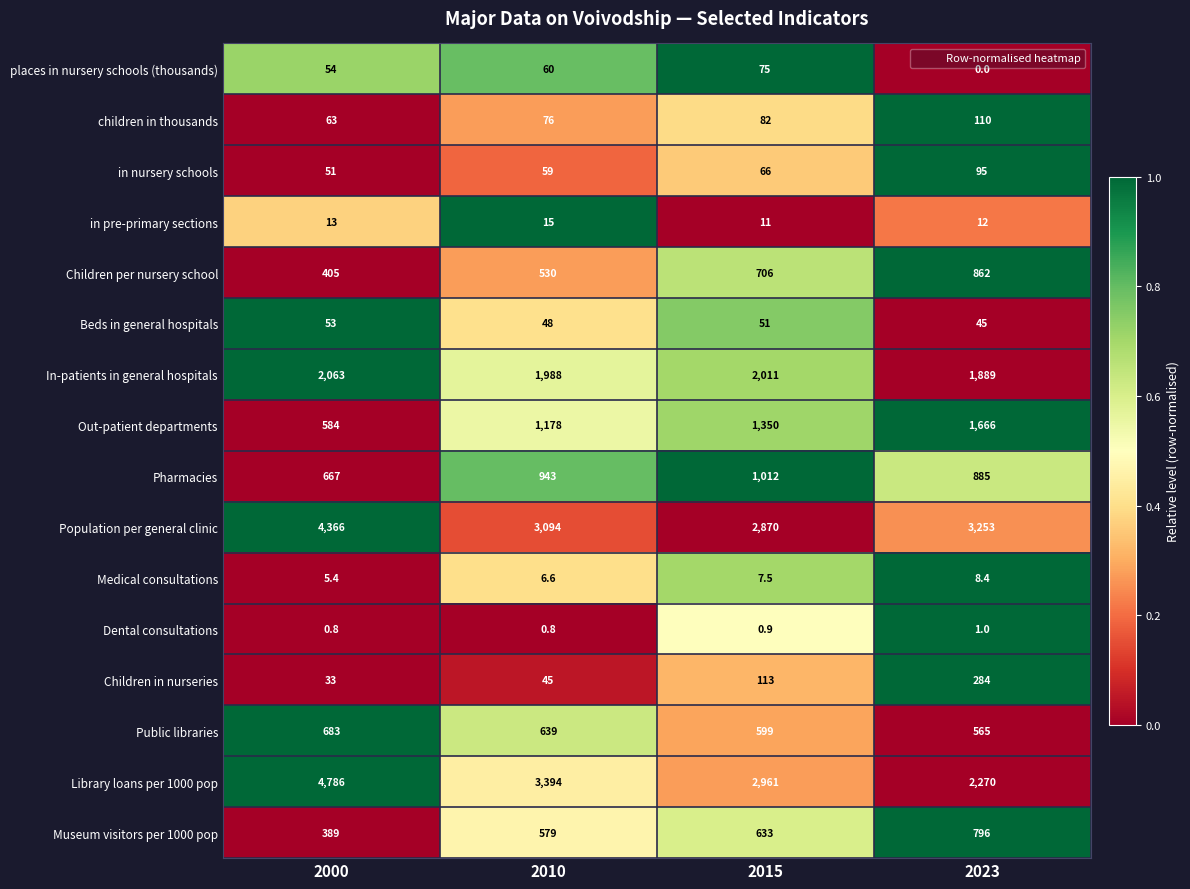

How many series are shown in this chart?

16